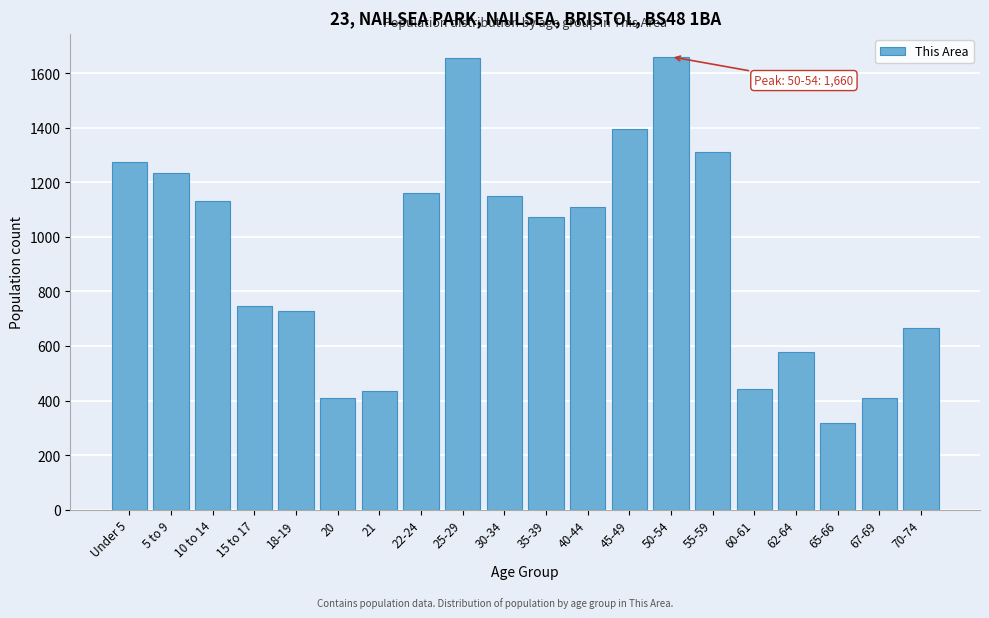

What is the change in value from 21 to 70-74?

+231